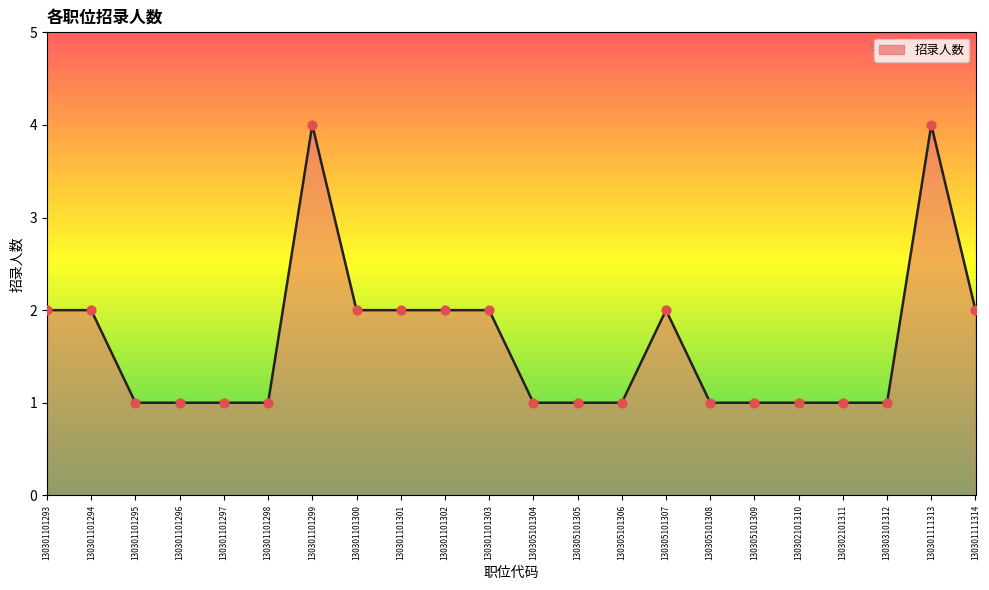

Between 130305101306 and 130301111313, which is larger?

130301111313